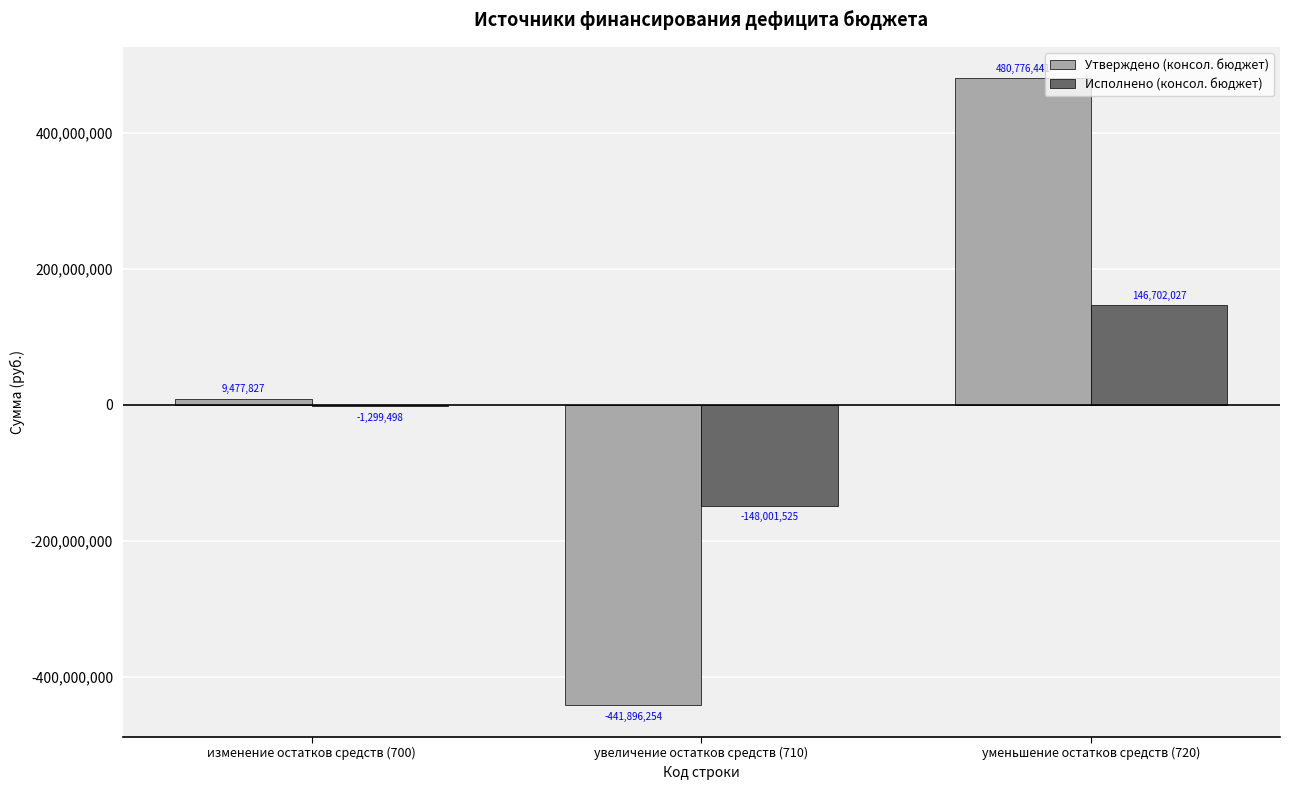

Which series changed the most between изменение остатков средств (700) and уменьшение остатков средств (720)?

Утверждено (консол. бюджет)